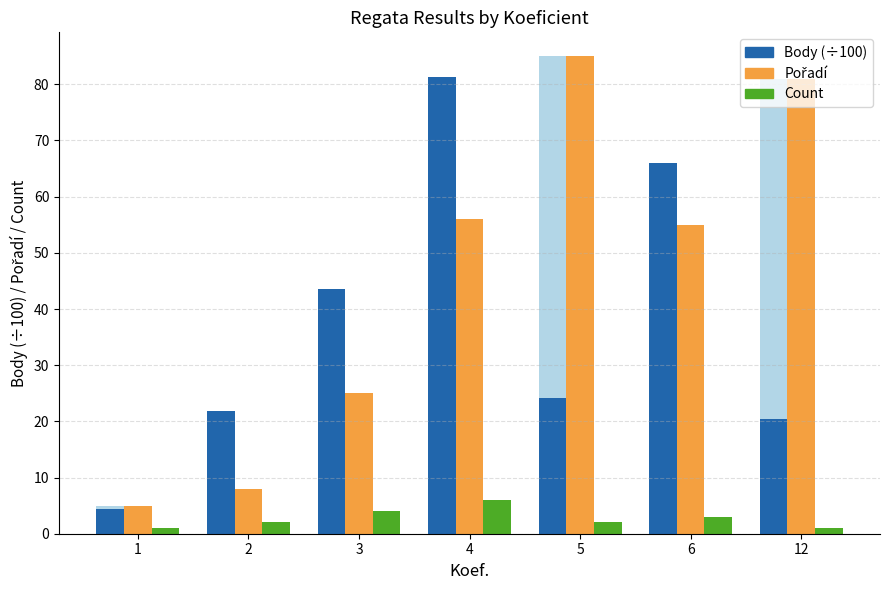

Between 1 and 4, which is larger?

4